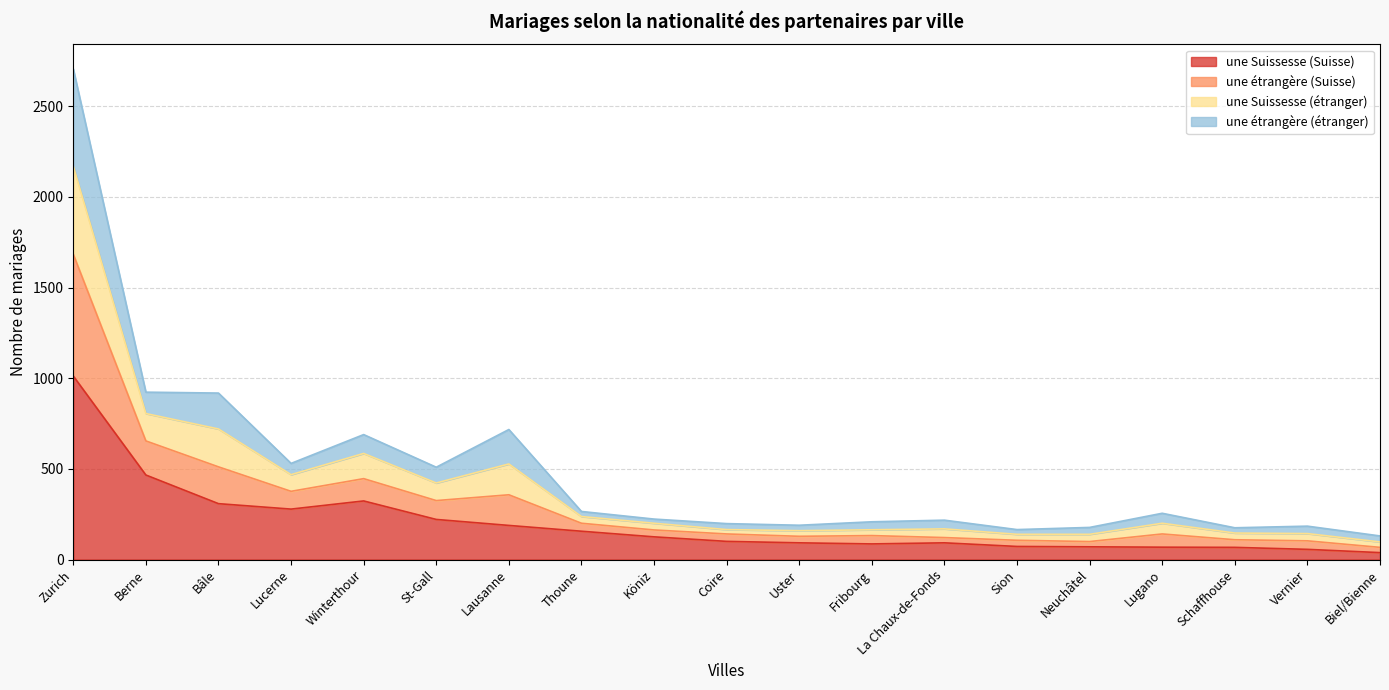

At which category is the sum across all series the highest?

Zurich